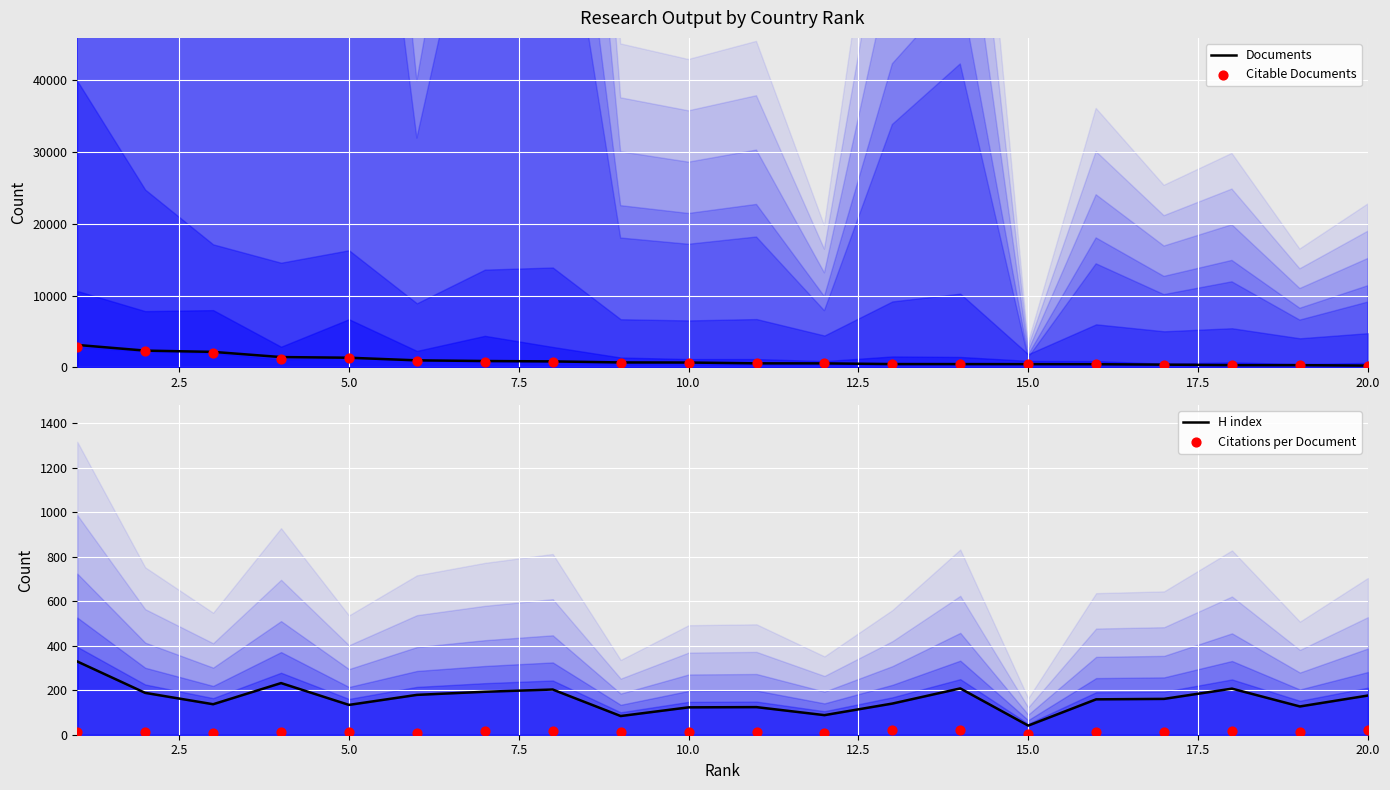

What are all the series names shown in the legend?

Documents, Citable Documents, H index, Citations per Document